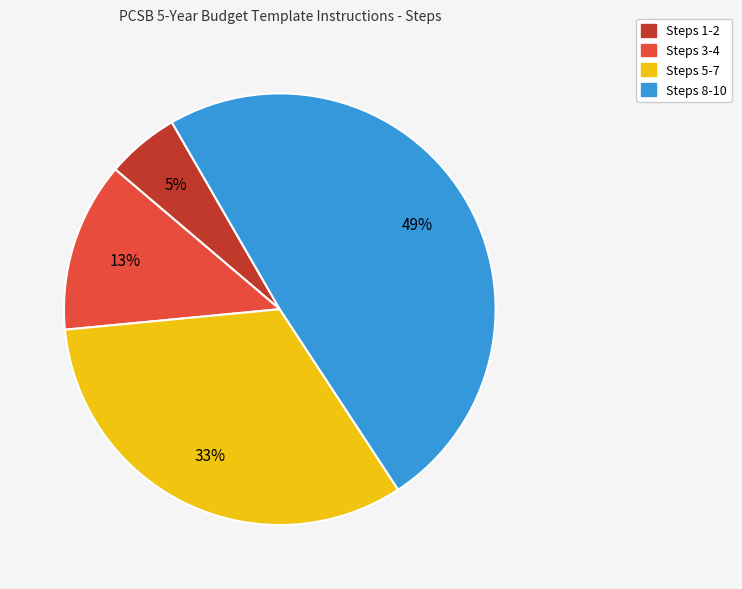

To the nearest percent, what is the average slice percentage?

25%